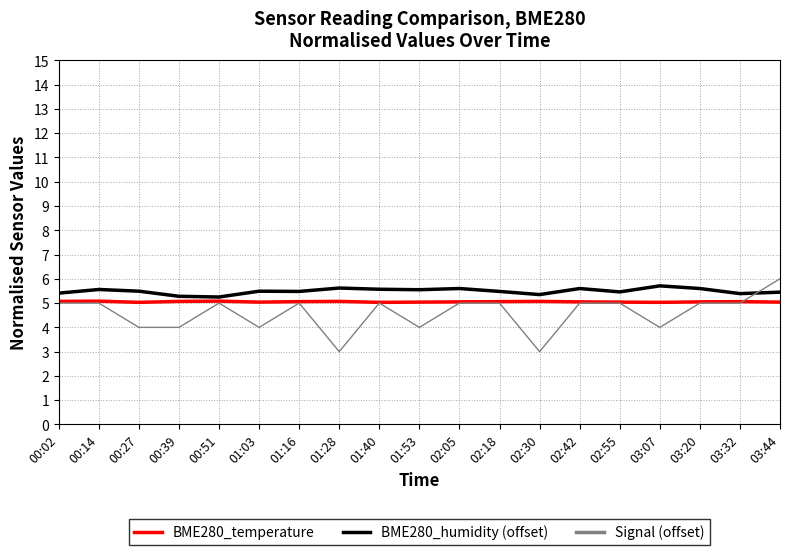

What position from the left is 01:16?

7